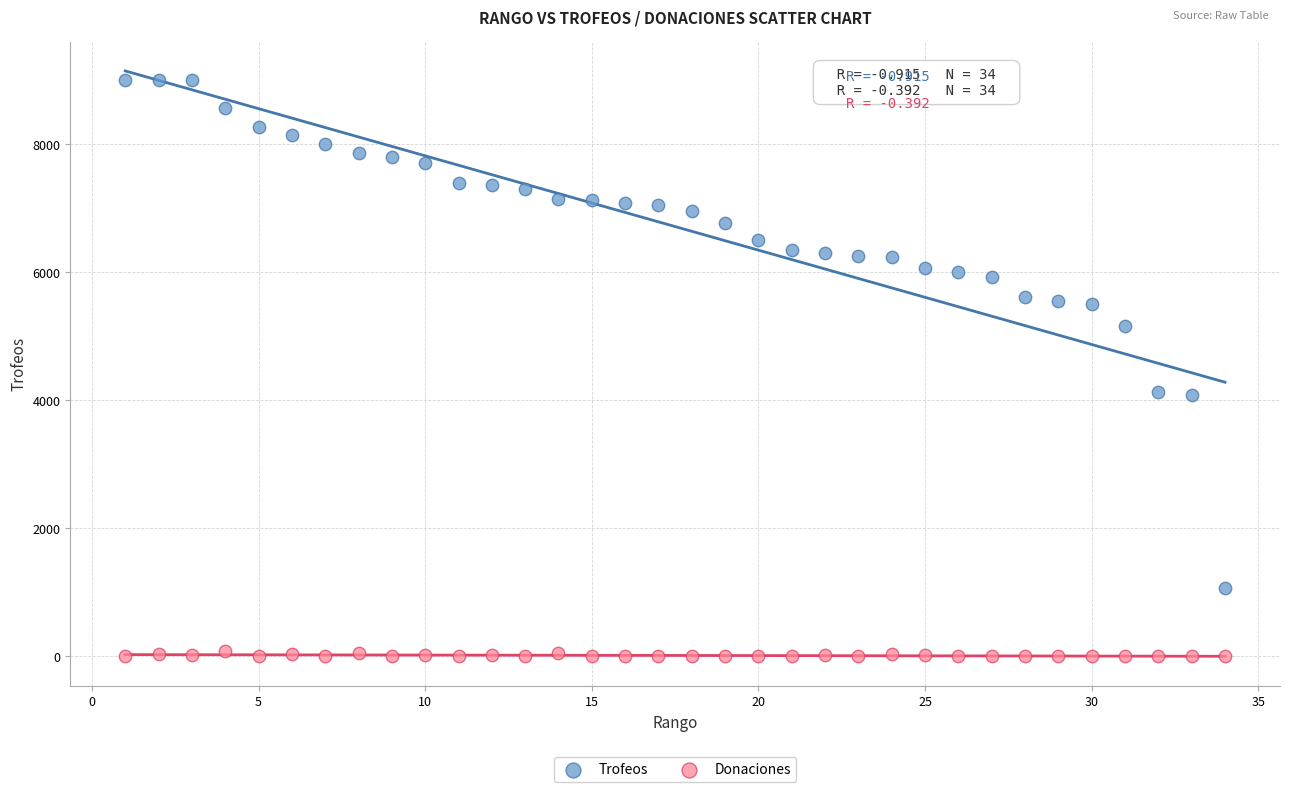

Which series has the largest Y range (max minus min)?

Trofeos